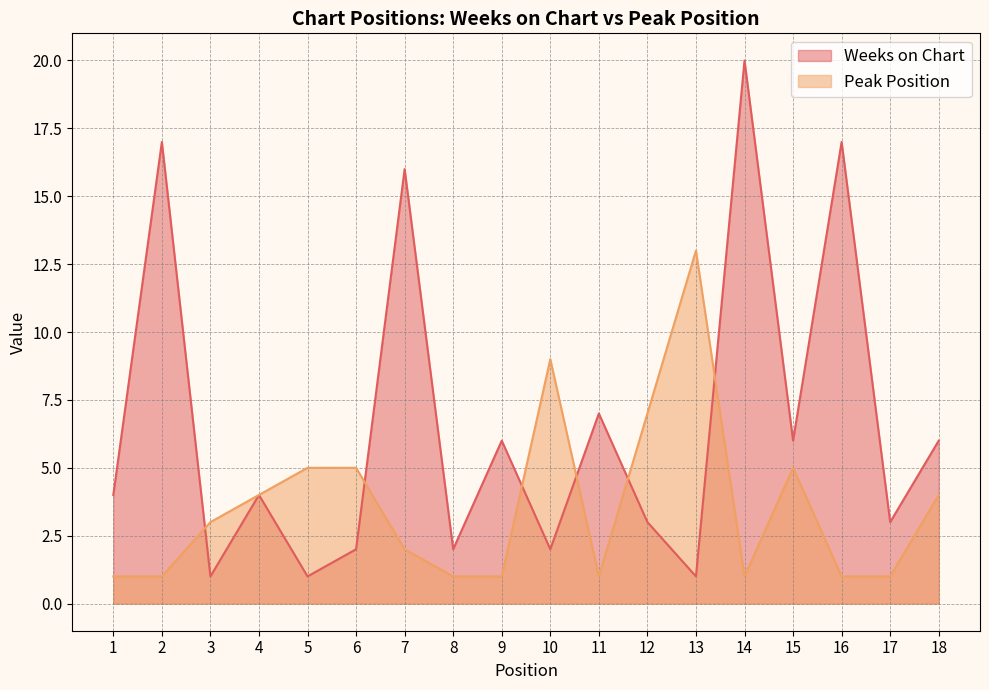

What is the value of the Peak Position point at the 8th from the left?

1